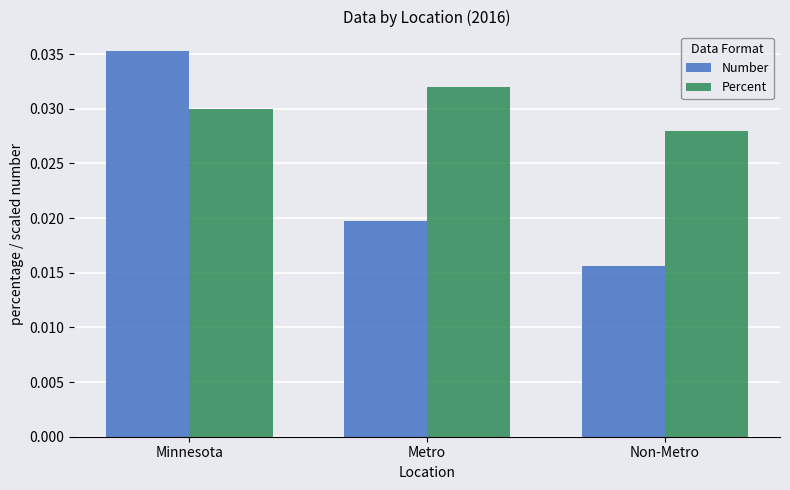

Rank the series by their maximum value, from lowest to highest.

Percent, Number